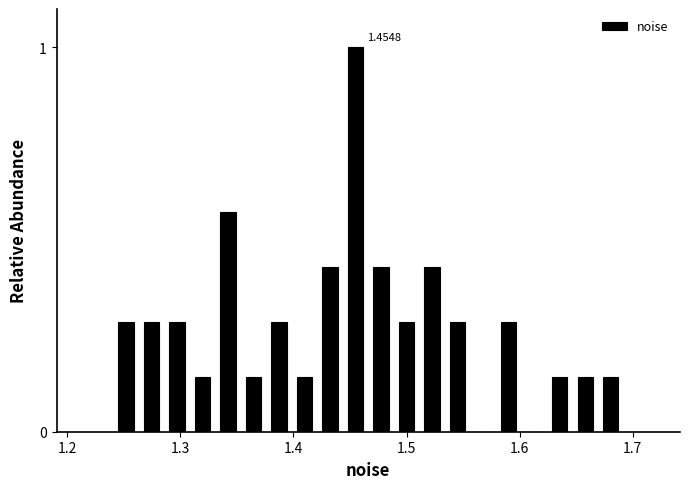

Around what value on the x-axis is the tallest bar? Give the approximate position of its centre, as read against the axis.

1.45